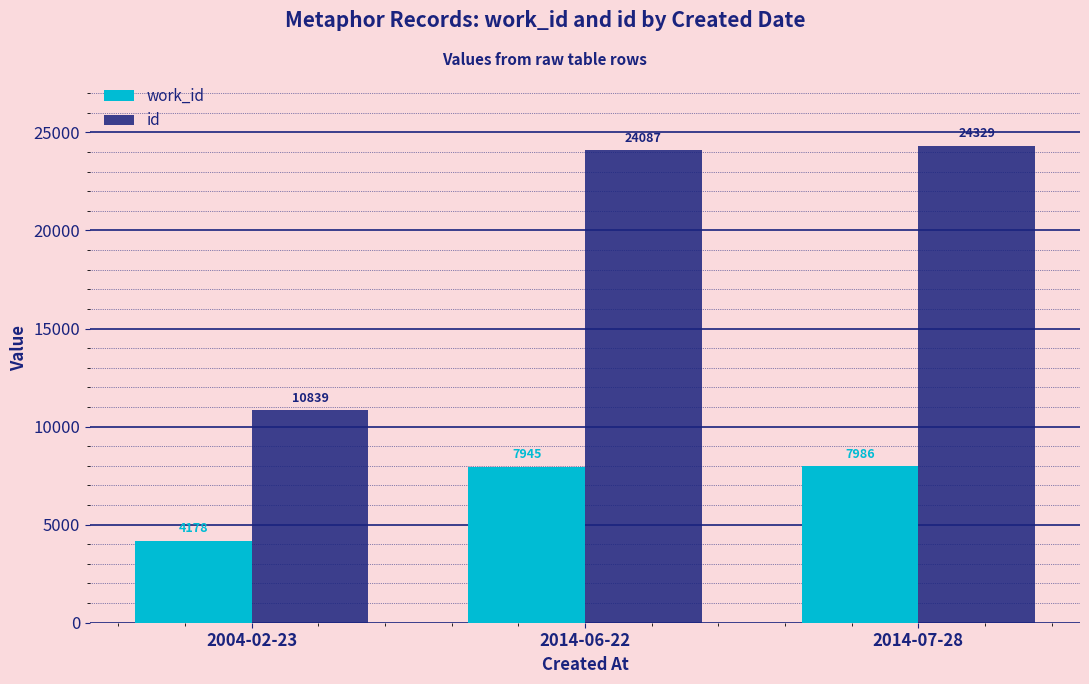

Read the work_id value at 2014-06-22, to the nearest 50.

7950